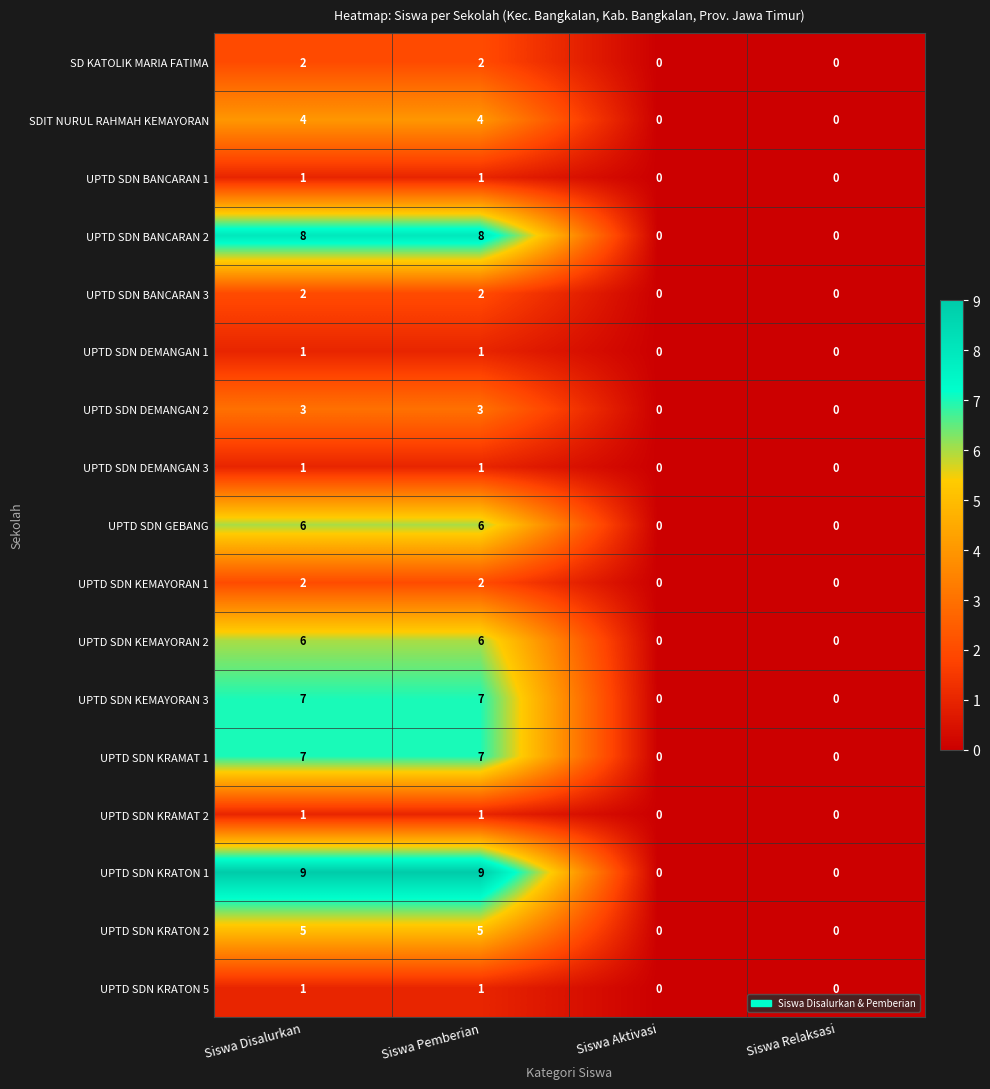

Is the value of UPTD SDN DEMANGAN 2 at Siswa Aktivasi greater than the value of UPTD SDN KEMAYORAN 1 at Siswa Disalurkan?

No